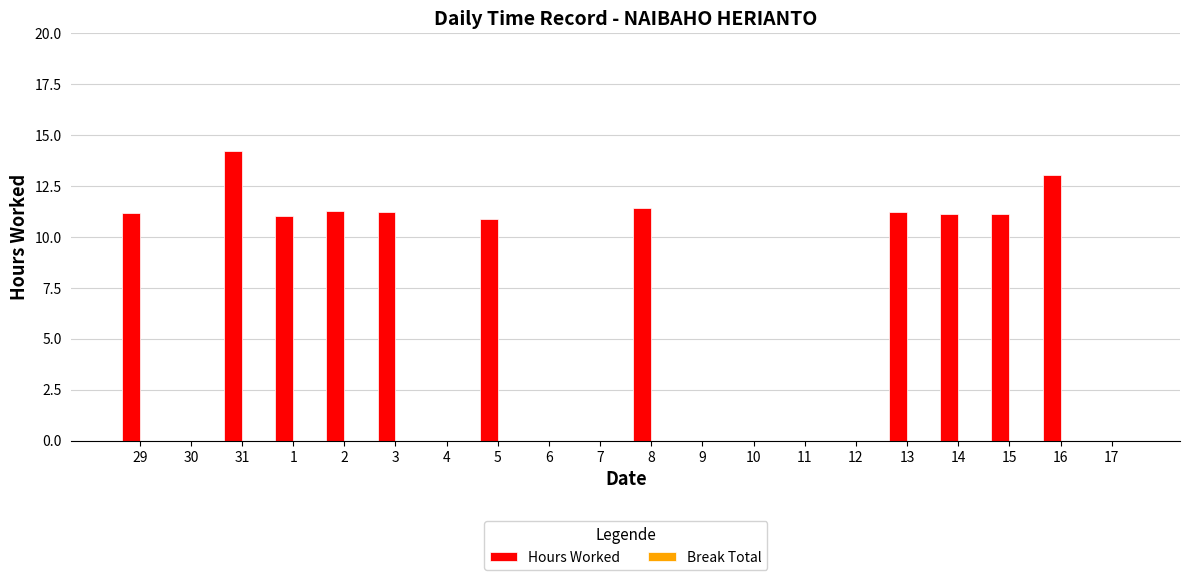

What is the approximate value at 29?

11.2